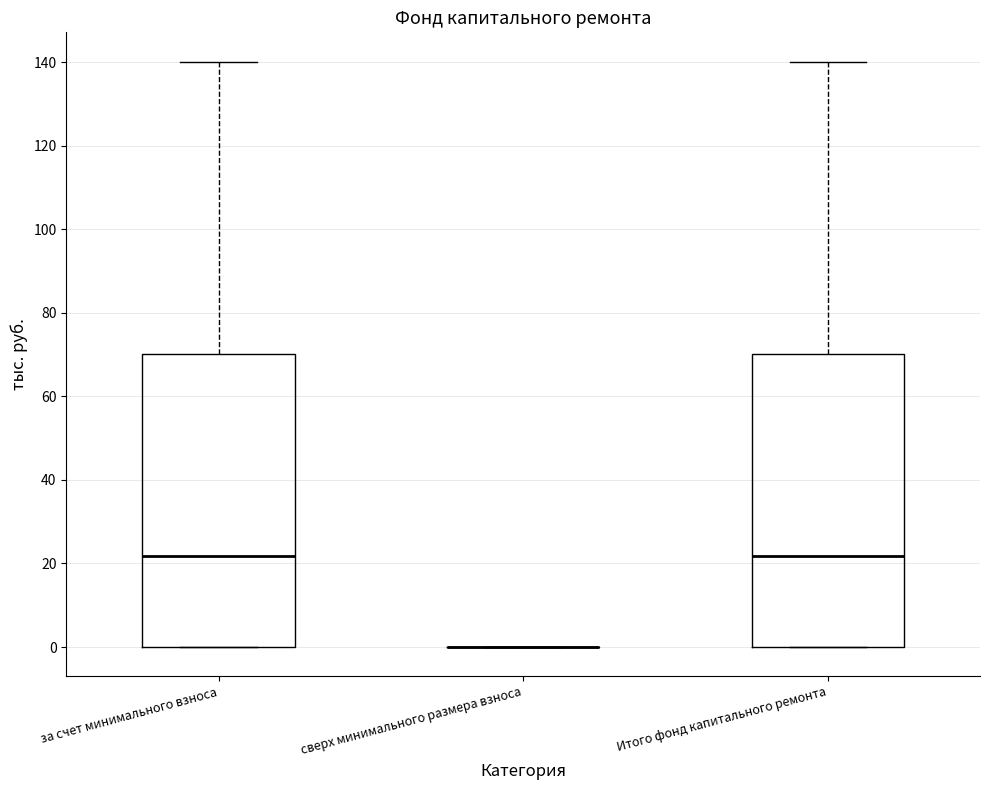

Reading left to right, transcribe this box plot: for each box, give where its median line is, the range the box spans, and where its two whiskers end, as read against the y-axis. The values are not printed on the chart, so give them approximately, as read against the axis.

за счет минимального взноса: median 22, box 0 to 70, whiskers 0 to 140
сверх минимального размера взноса: box collapsed to a line at 0, whiskers 0 to 0
Итого фонд капитального ремонта: median 22, box 0 to 70, whiskers 0 to 140